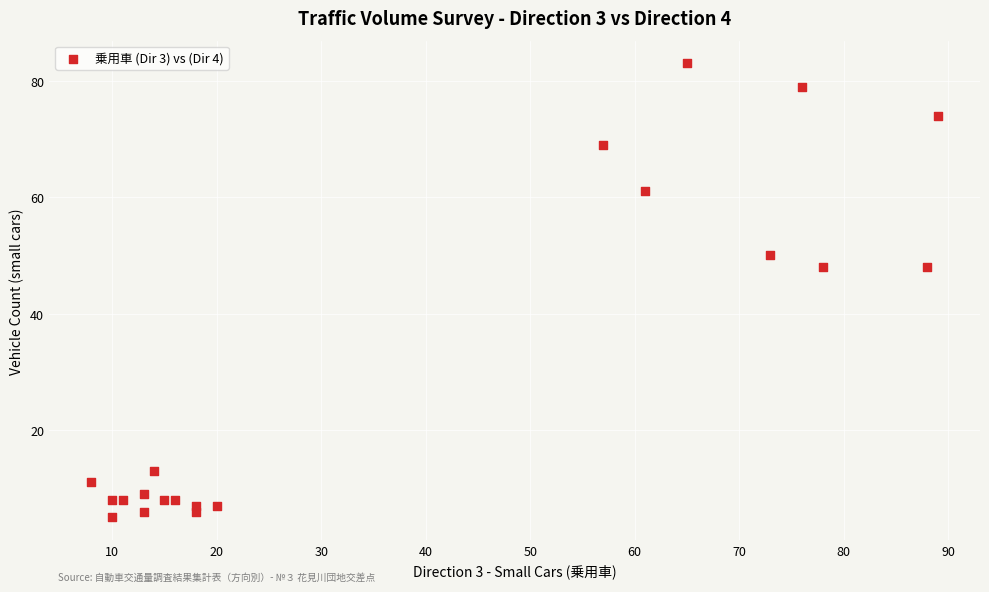

What is the range of Y values (max minus min)?

78